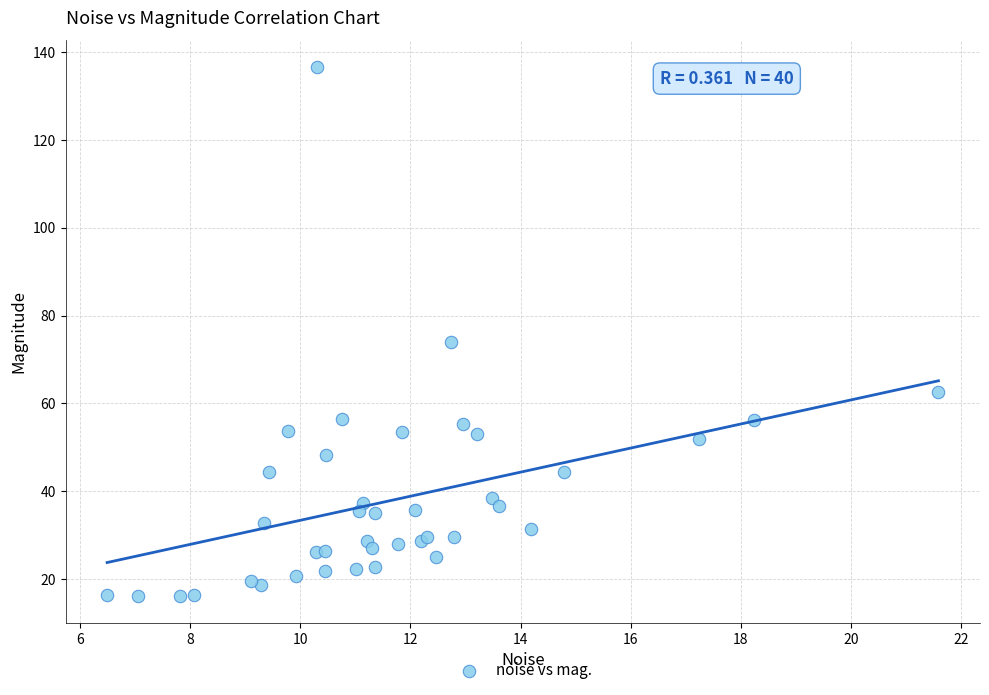

What Y value in the scatter plot is closest to 76?

74.1